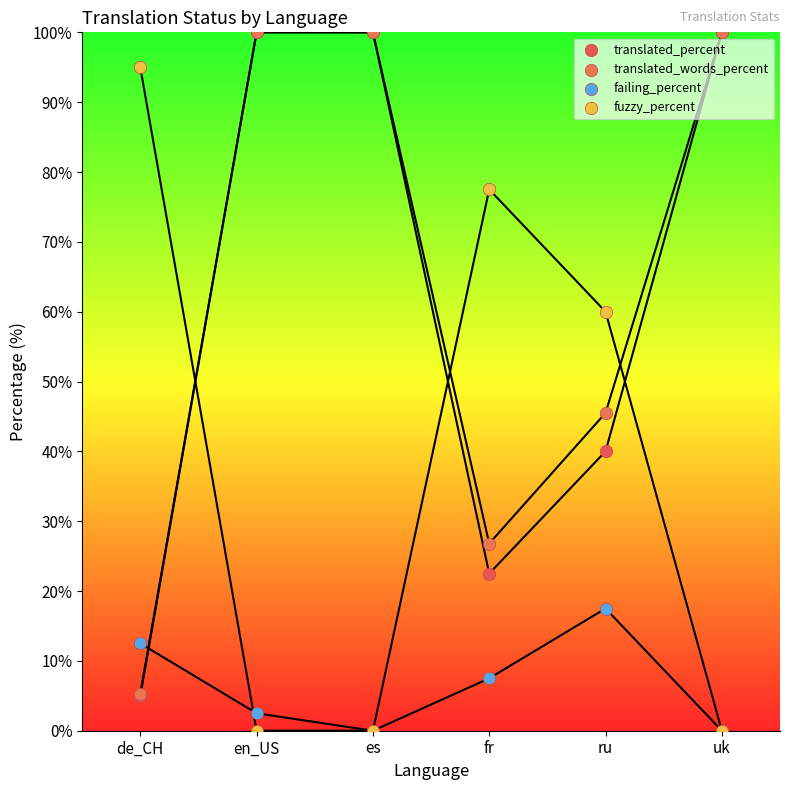

In the translated_percent series, what Y value is closest to 52?

40.0